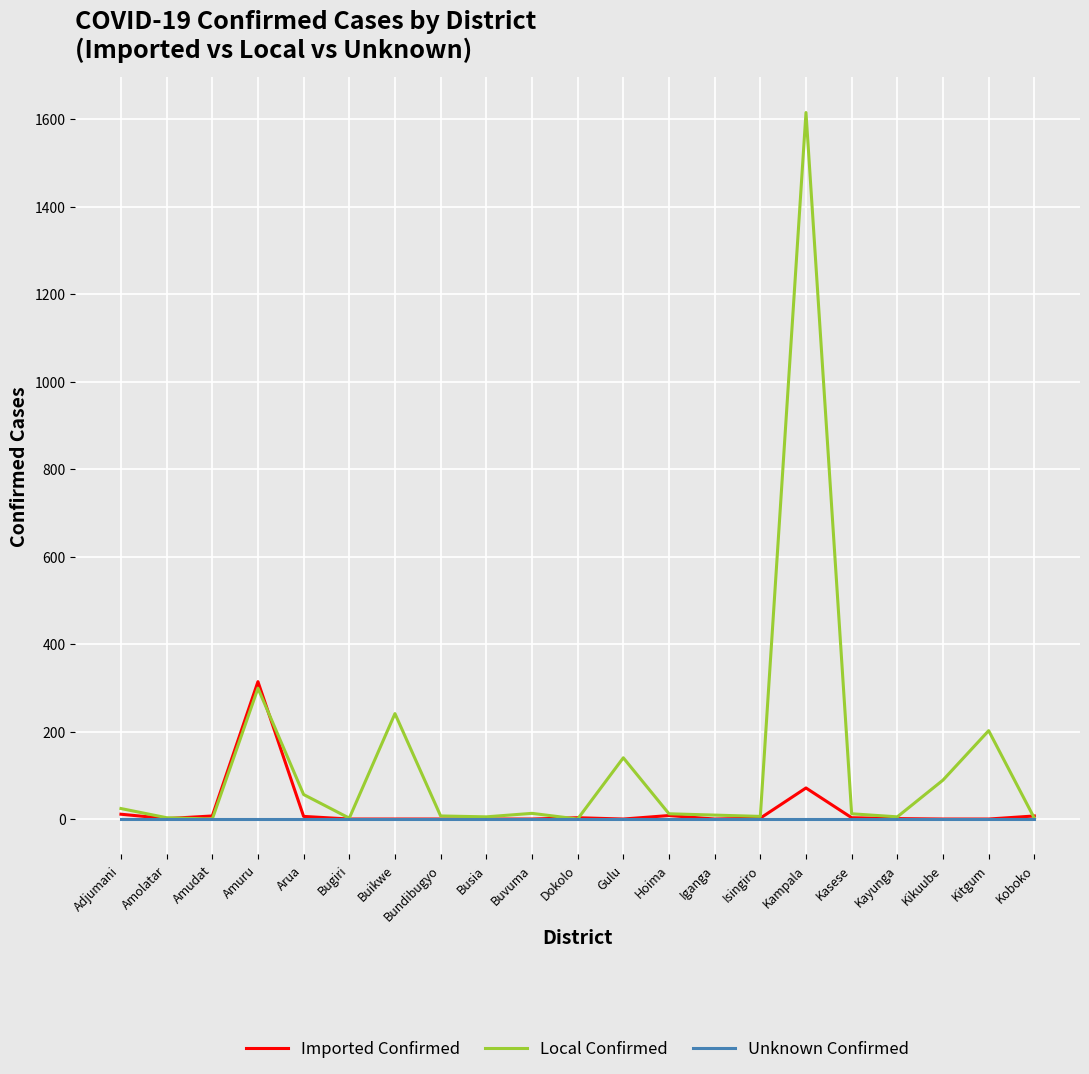

Rank the series by their maximum value, from lowest to highest.

Unknown Confirmed, Imported Confirmed, Local Confirmed